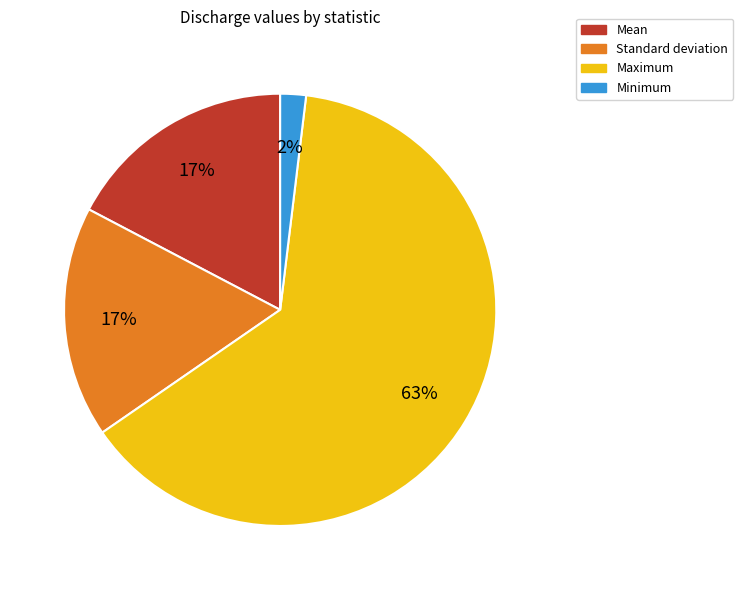

Which category has the smallest portion of the pie?

Minimum